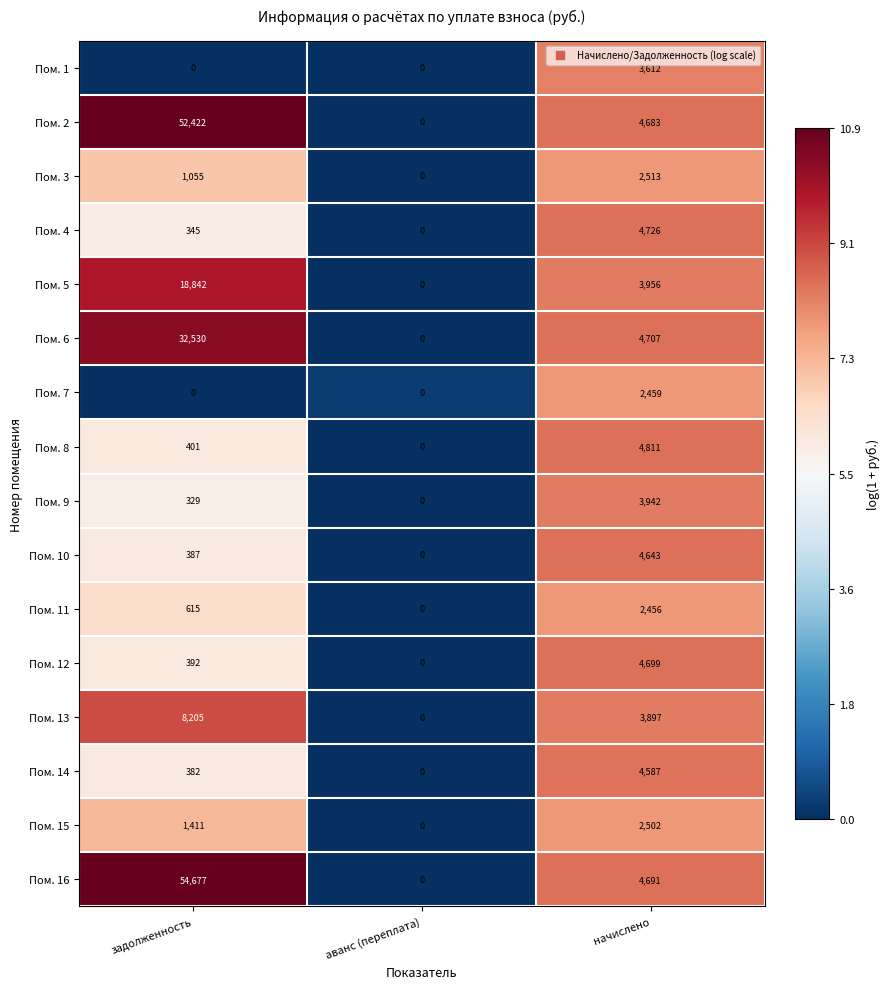

Which series has the widest spread of values?

Пом. 16